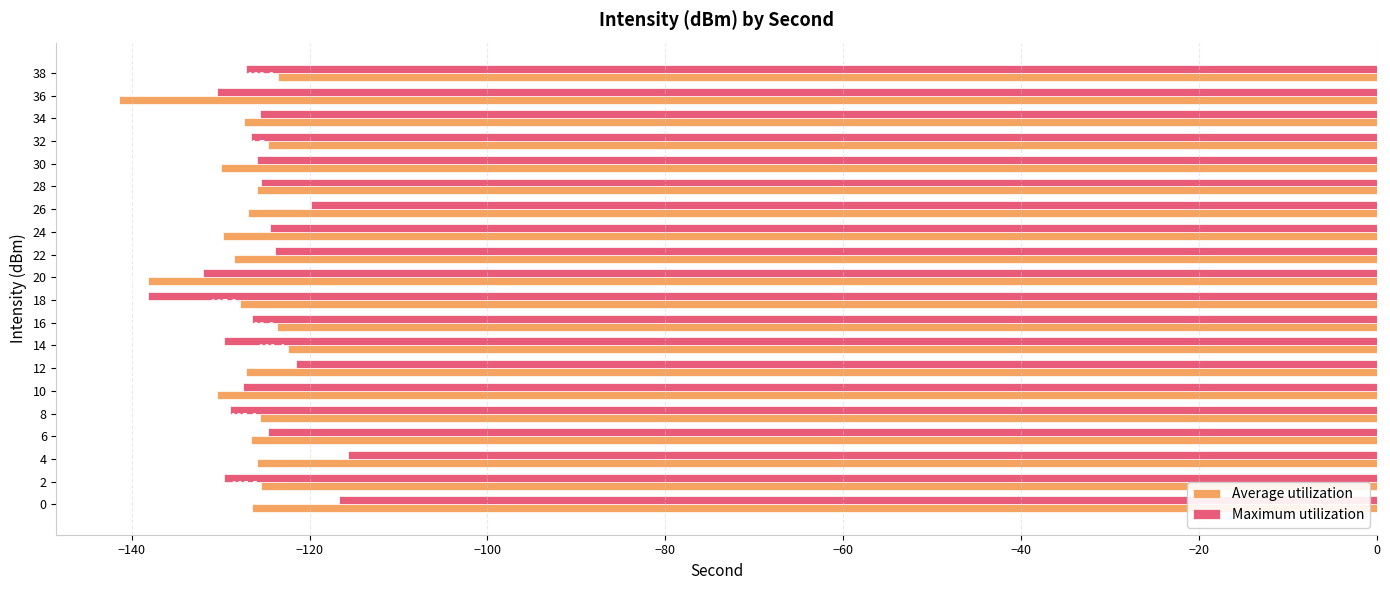

At which label is Maximum utilization closest to -126?

30